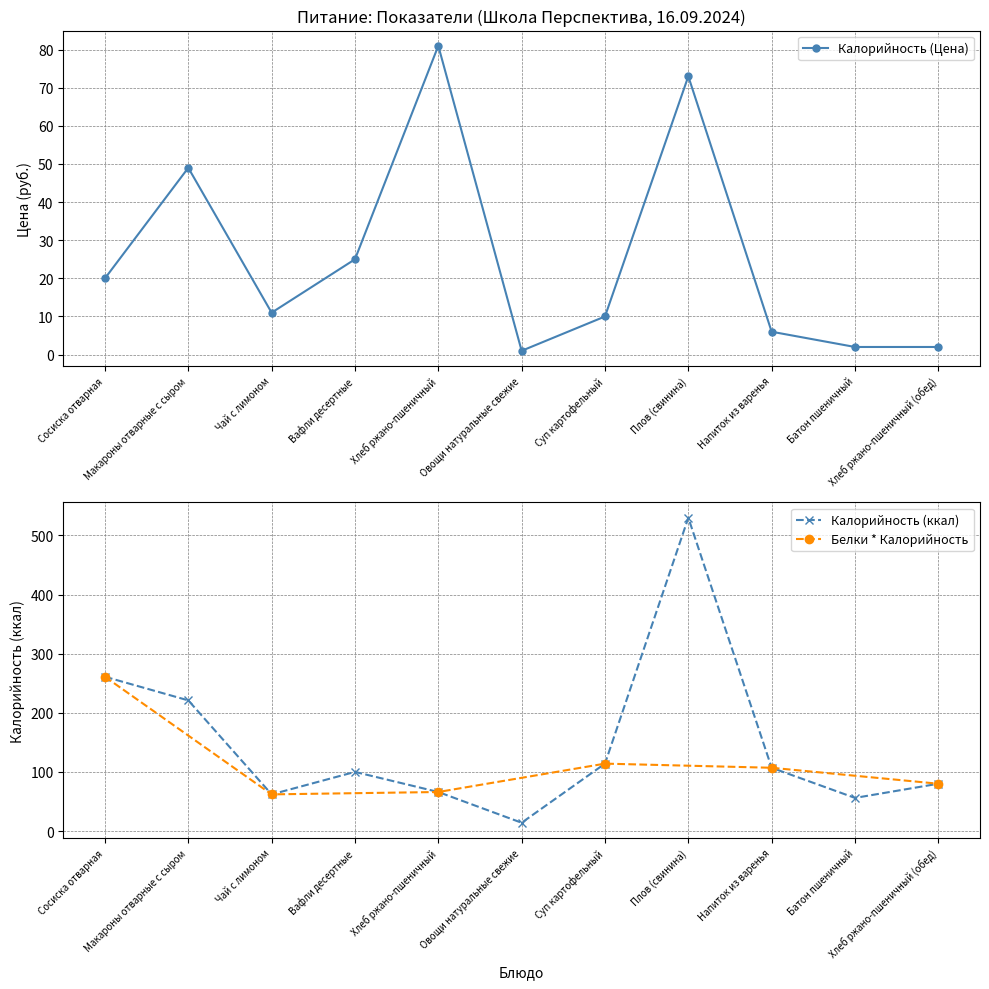

How many data points in Белки are less than 100?

5